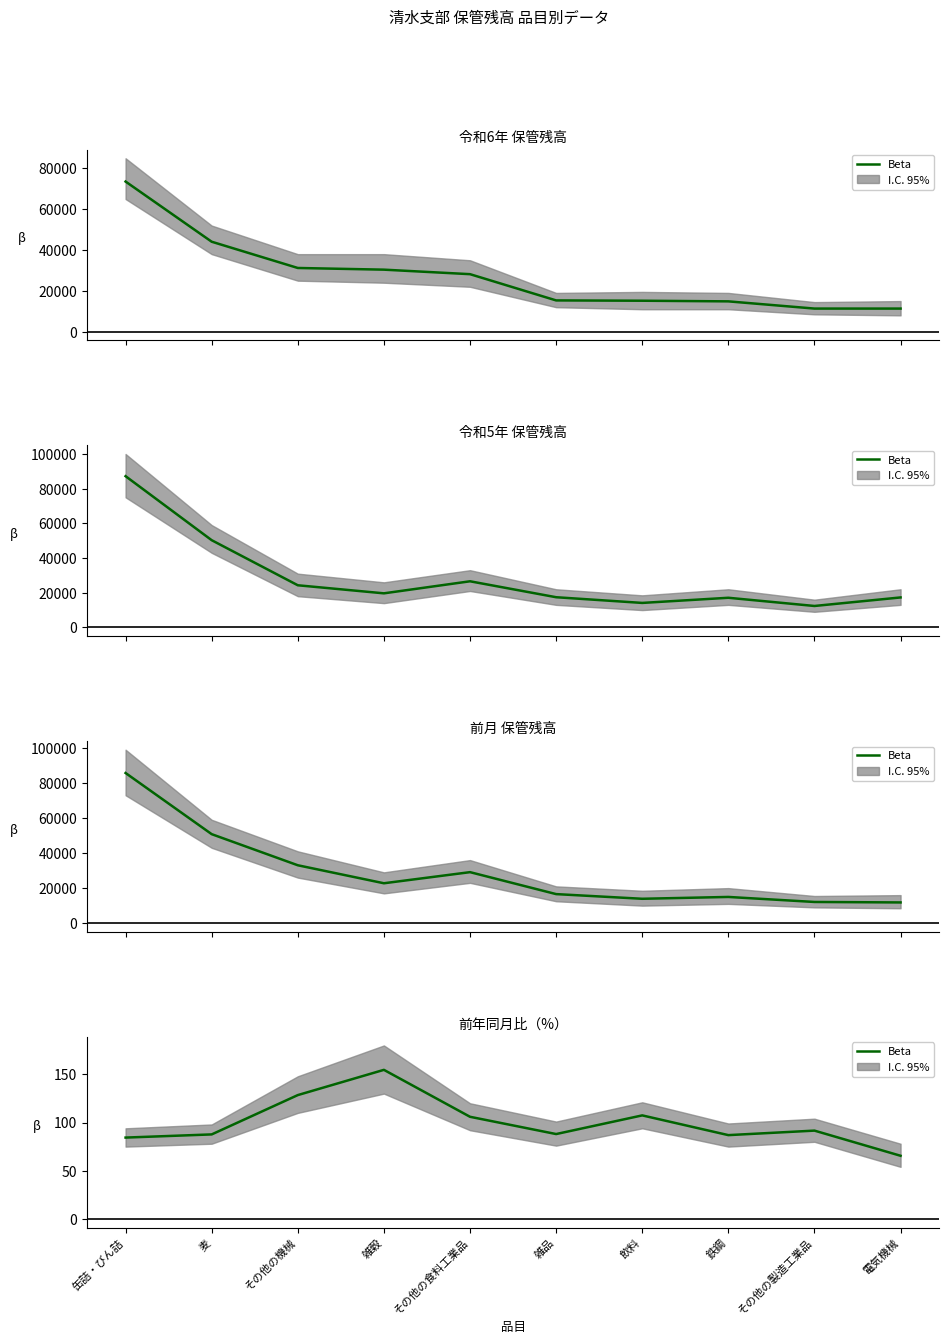

What is the label of the 5th point from the right?

雑品